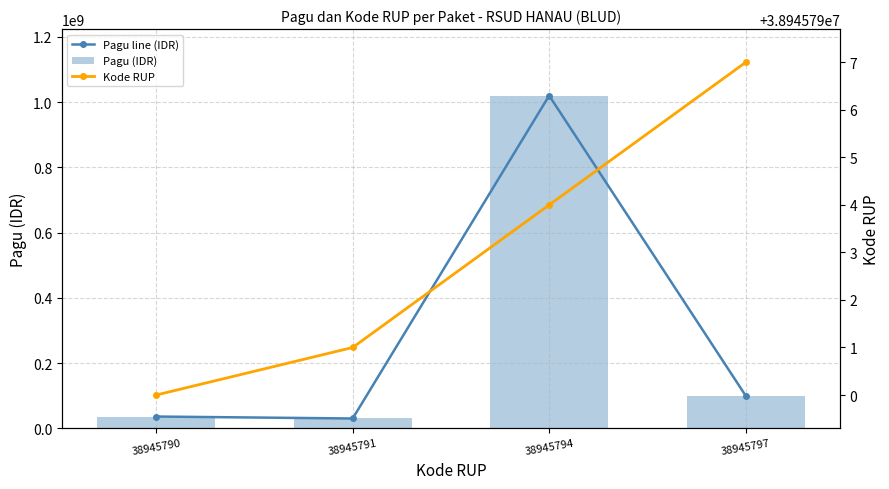

What are all the series names shown in the legend?

Pagu line (IDR), Pagu (IDR), Kode RUP